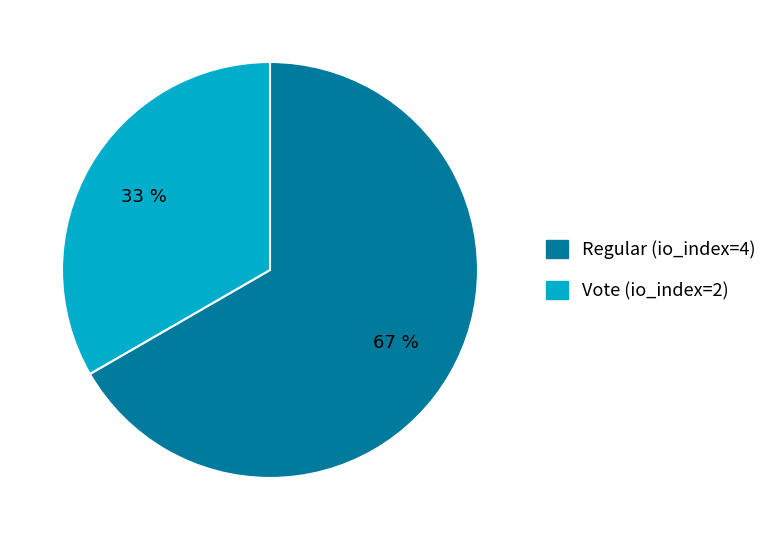

Which category has the biggest portion of the pie?

Regular (io_index=4)